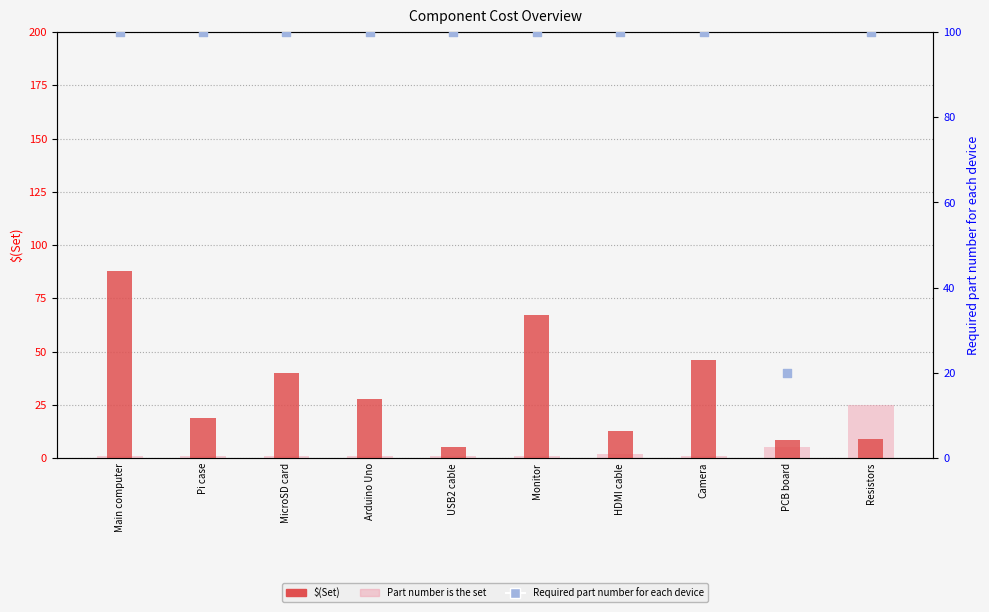

Is the value of Required part number for each device at HDMI cable greater than the value of Part number is the set at MicroSD card?

Yes